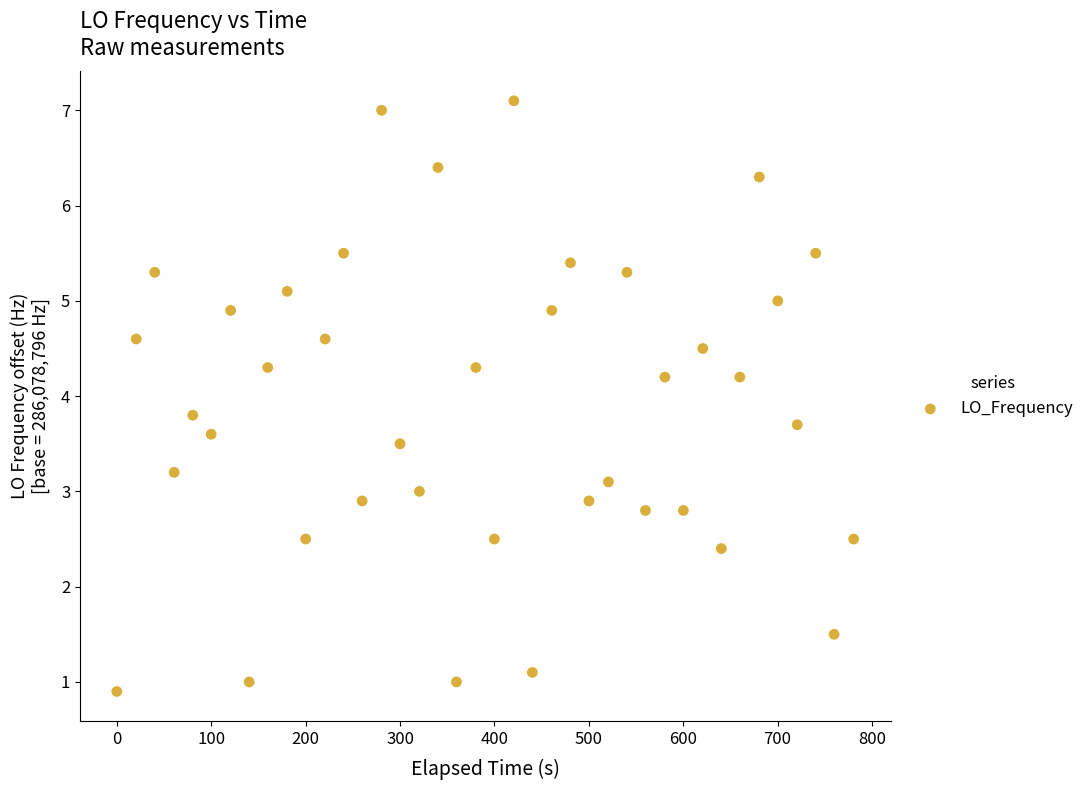

What is the range of X values (max minus min)?

780.6